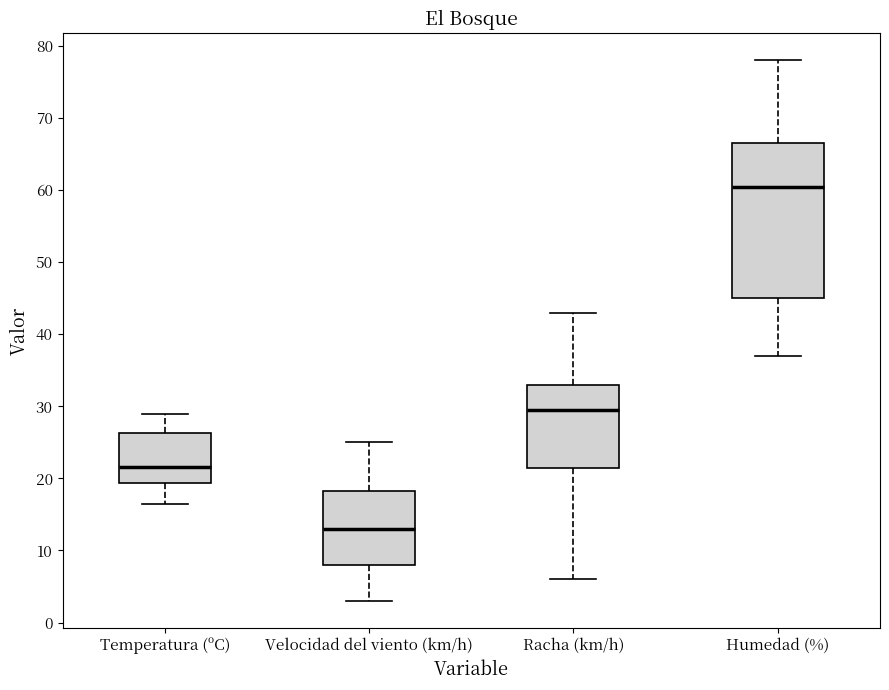

Which box has the lowest median line?

Velocidad del viento (km/h)